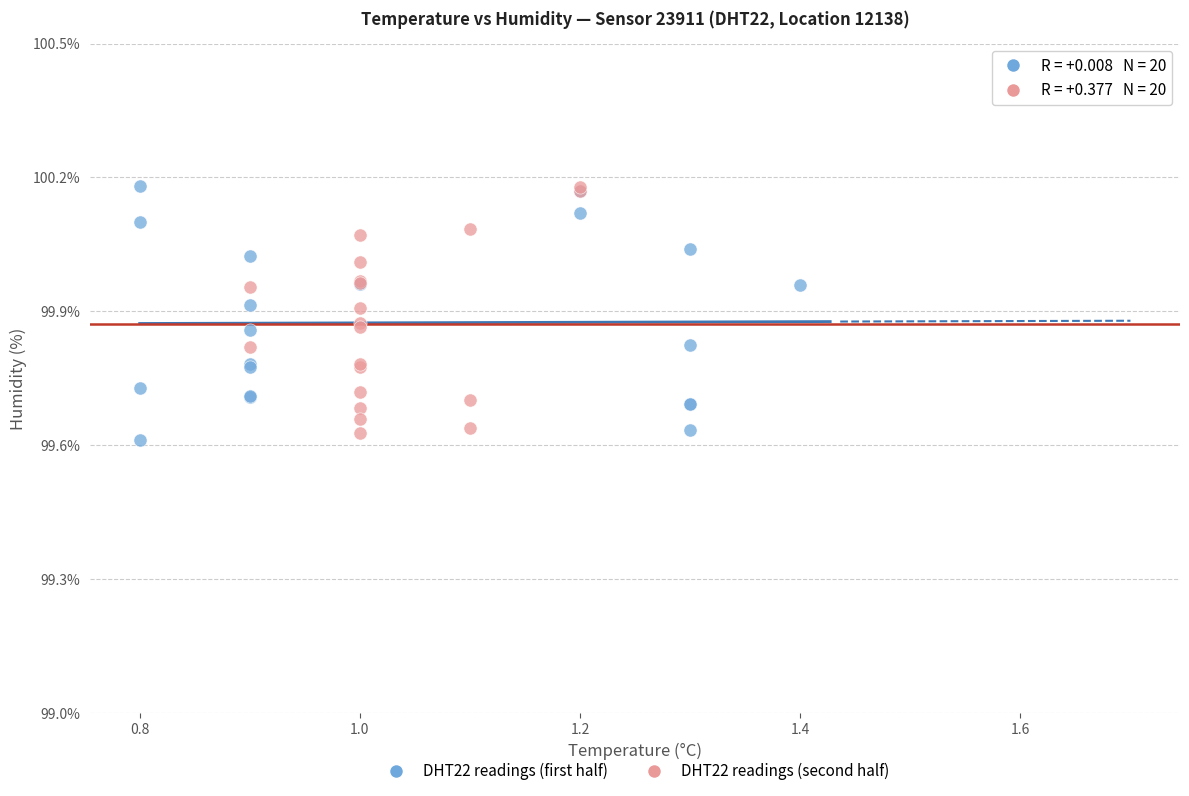

Which series contains the lowest Y value?

DHT22 readings (first half)